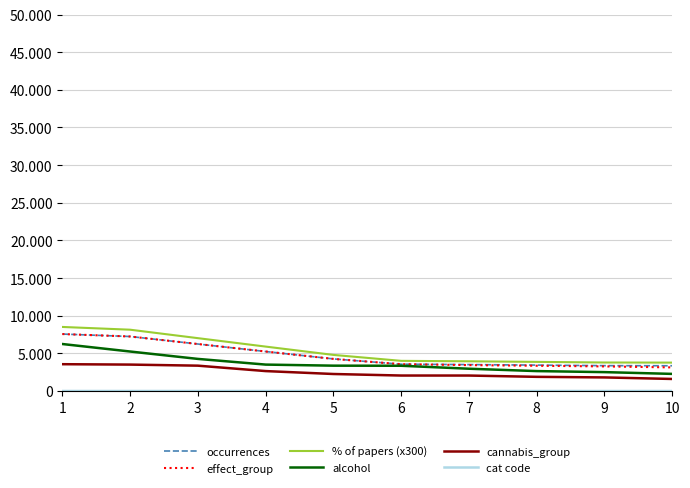

Does the chart display data point markers on the line(s)?

No